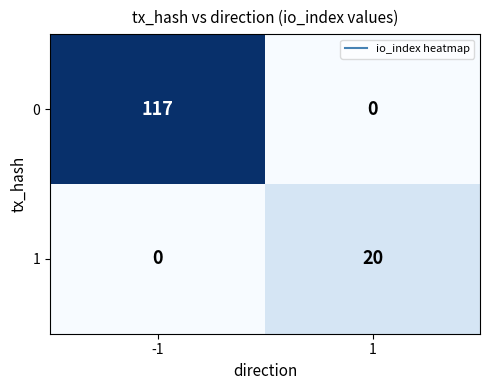

What is the average value of the 1 series?

10